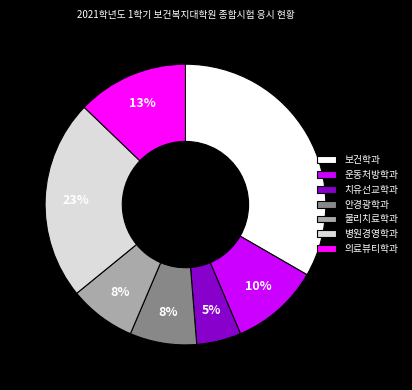

Is it true that 병원경영학과 is 36% of the pie?

False